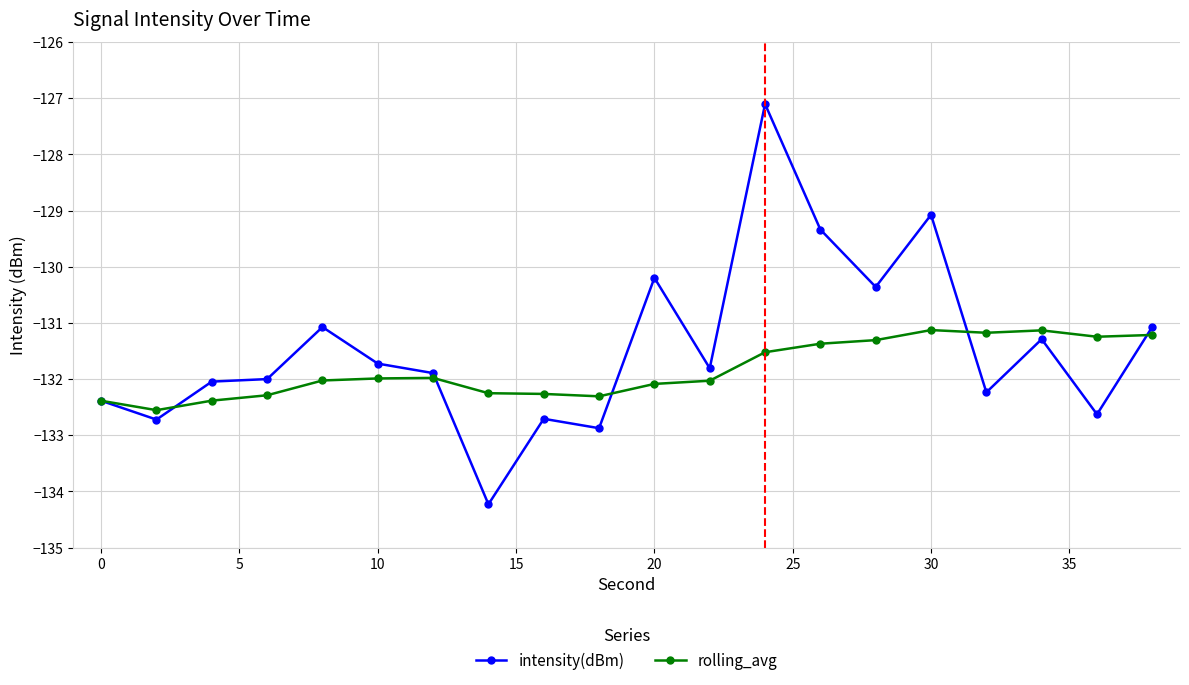

After their last crossing, which series has the higher values: intensity(dBm) or rolling_avg?

intensity(dBm)